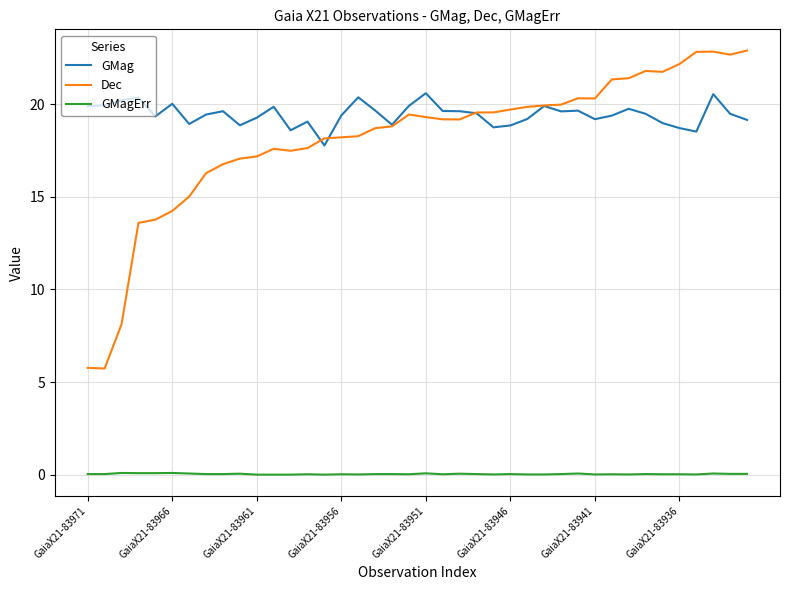

What is the maximum value shown in the chart?

22.9